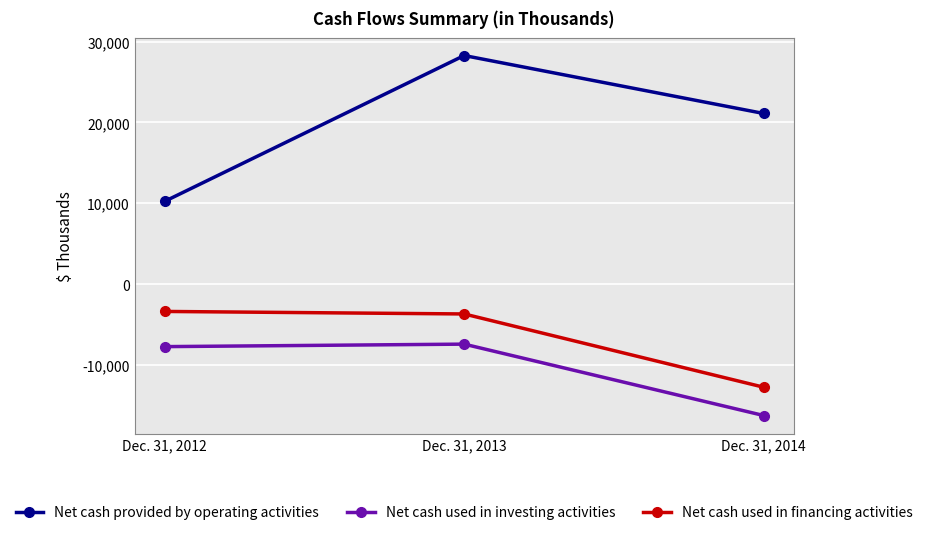

At which category does the chart reach its peak across all series?

Dec. 31, 2013